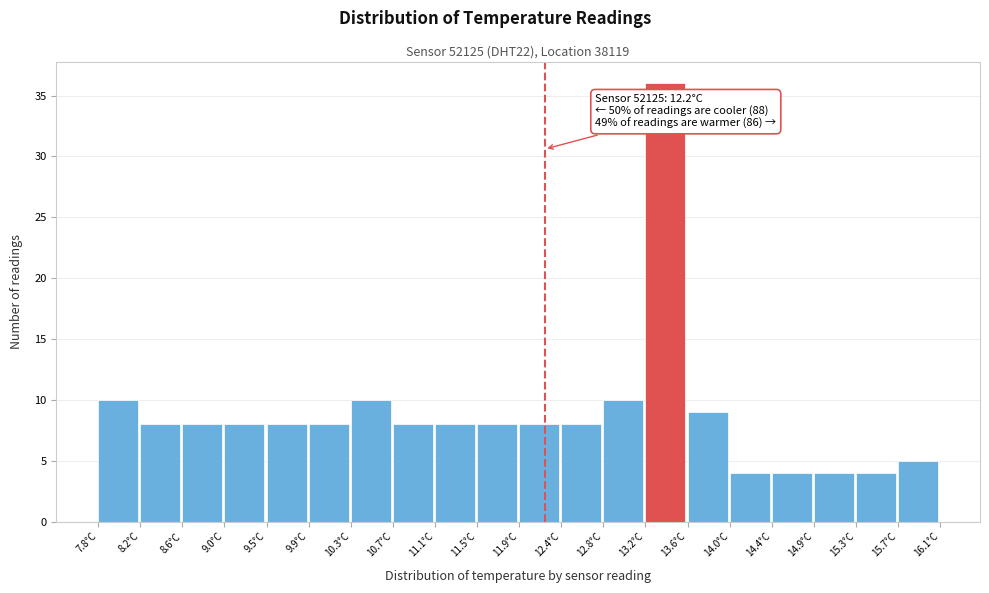

Which range on the x-axis has the tallest bar?

13.195 to 13.610